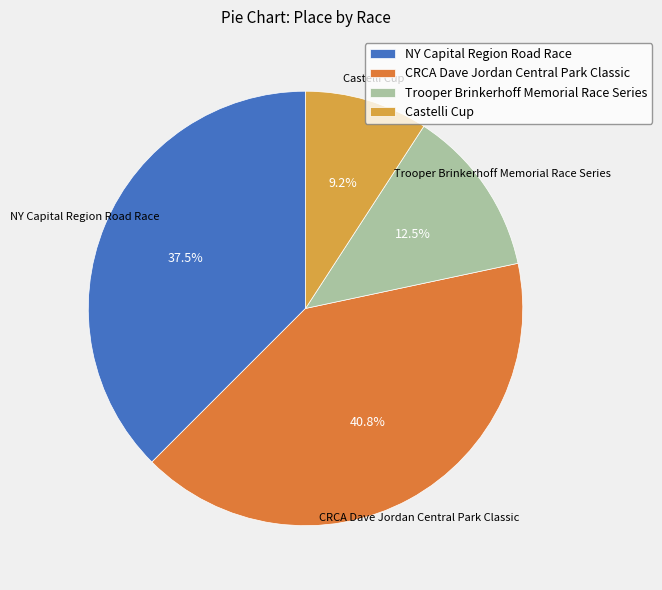

Does Trooper Brinkerhoff Memorial Race Series account for over 50% of the chart?

No